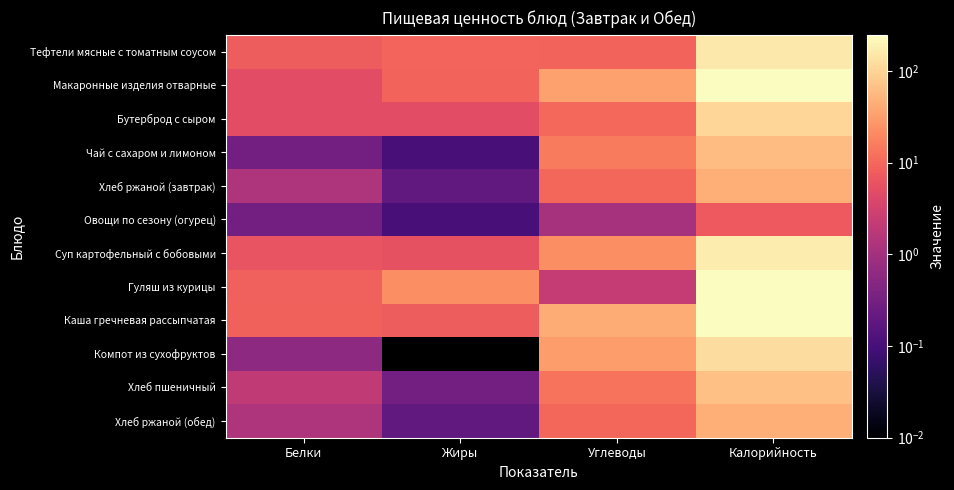

Which has a higher value, Углеводы or Белки?

Углеводы